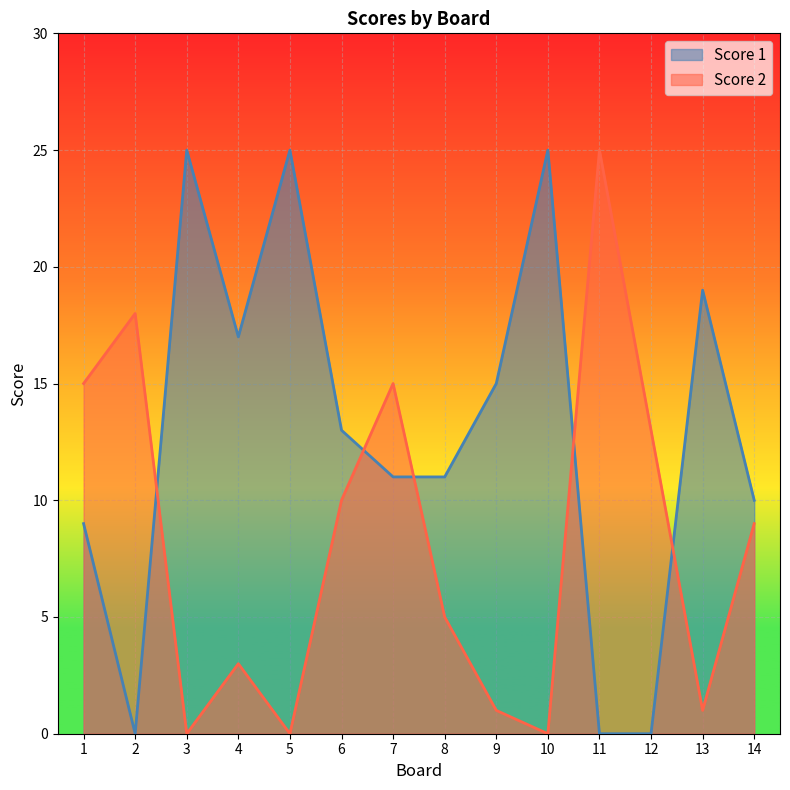

How many times do Score 2 and Score 1 cross each other?

5